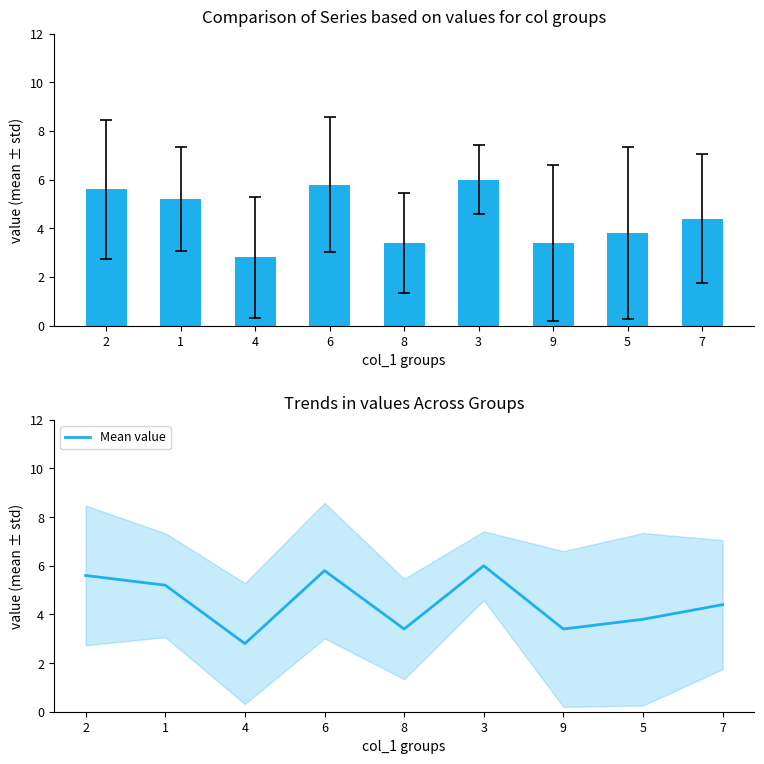

Between 3 and 2, which is larger?

3